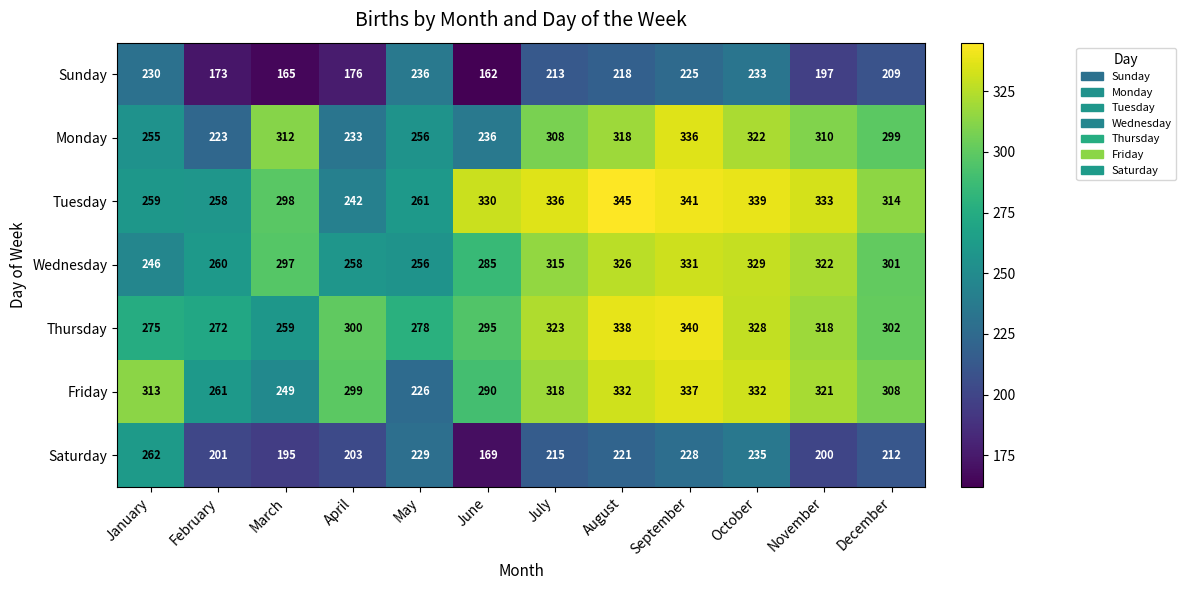

How many series are shown in this chart?

7